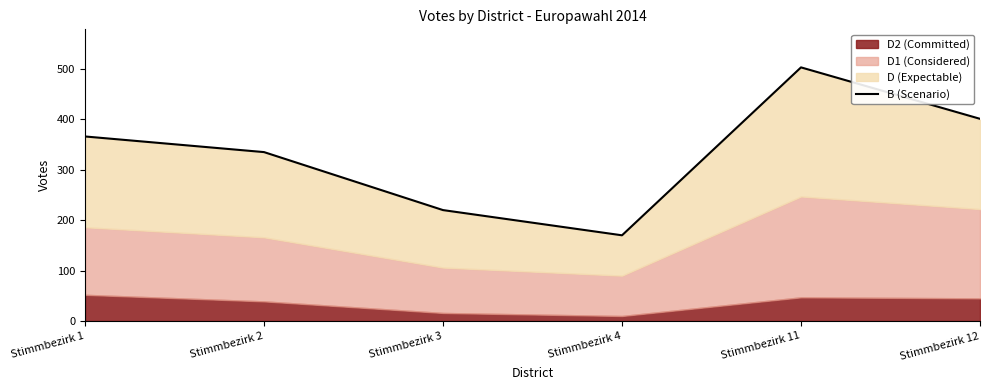

Reading left to right, what are all the values shown in this chart?

366	335	220	170	503	401